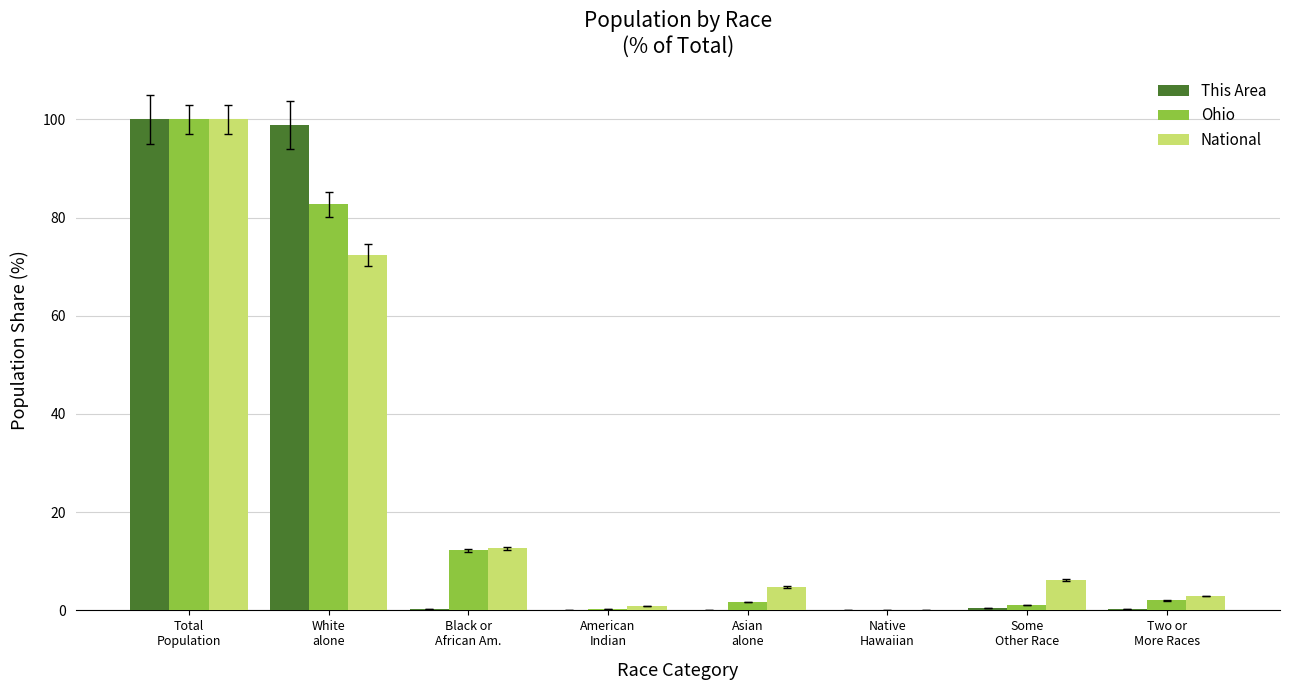

True or false: This Area has a value of 98.9 at White
alone.

True